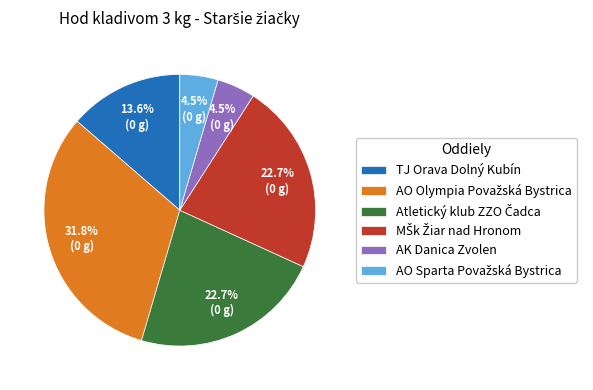

How many segments does this pie chart have?

6